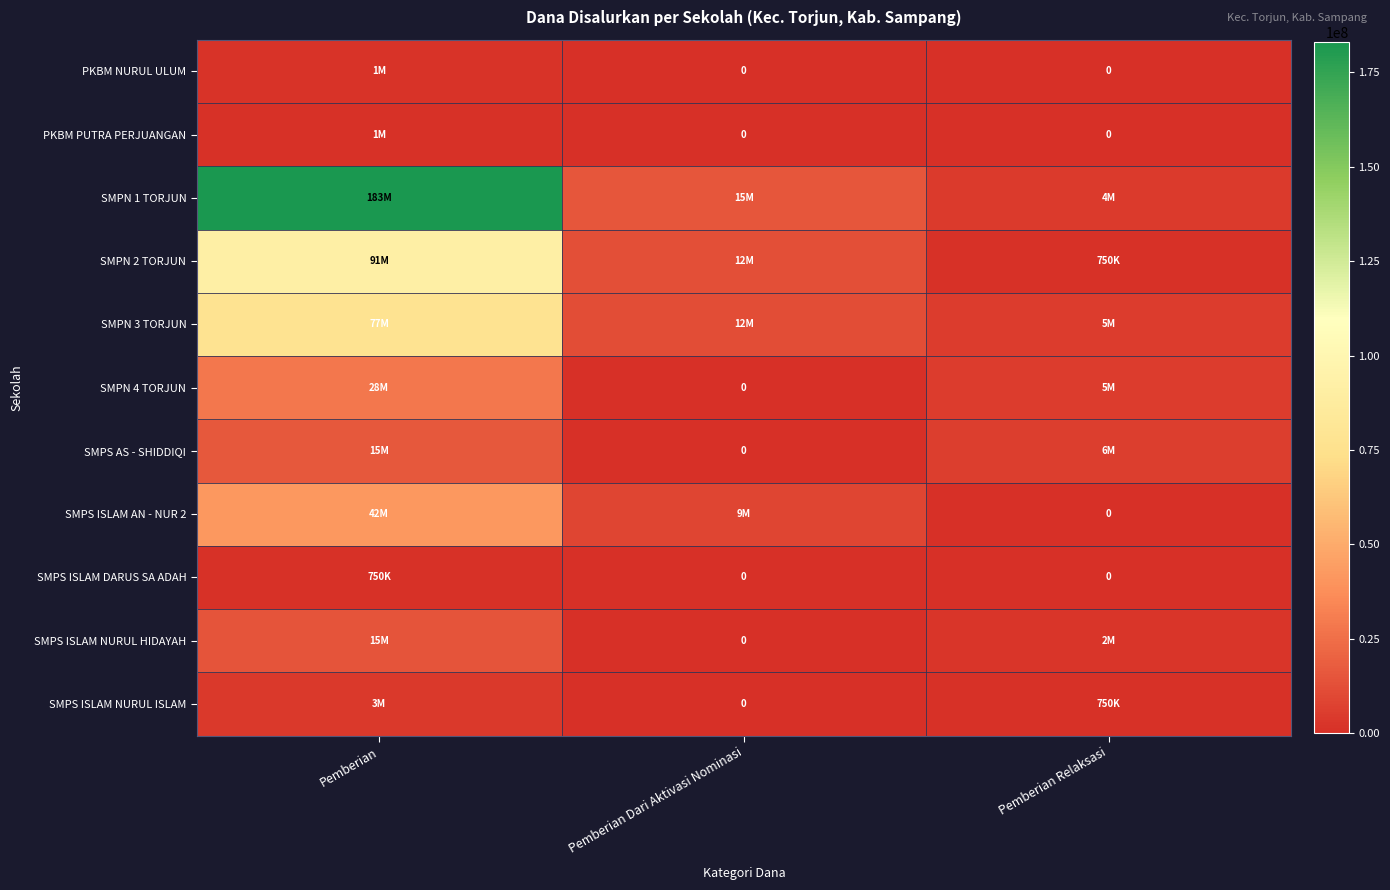

Count the SMPN 2 TORJUN values in the range 750000 to 91500000.

3